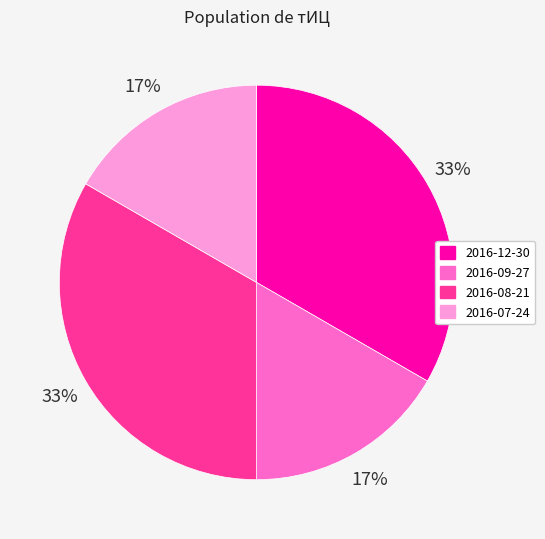

To the nearest percent, what is the combined percentage of 2016-08-21 and 2016-09-27?

50%